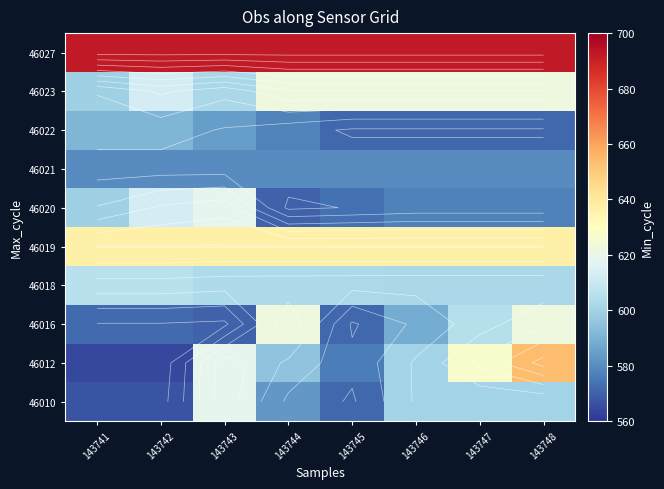

True or false: 46016 has a value of 588.0 at 143746.

True